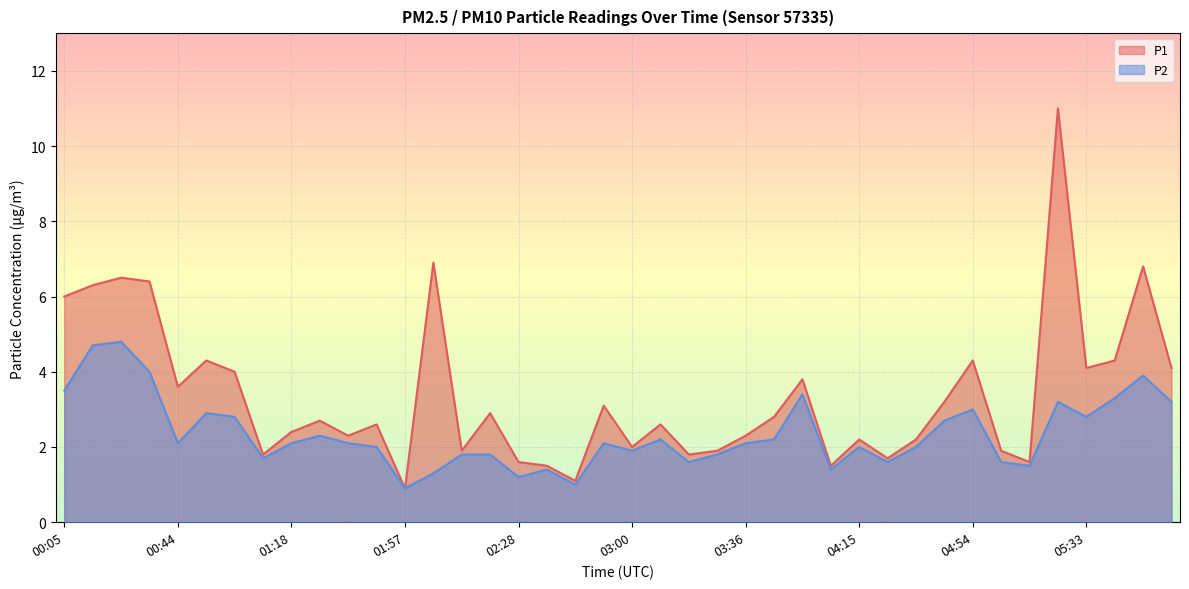

True or false: P1 has more than 2 points higher than both neighbors.

True